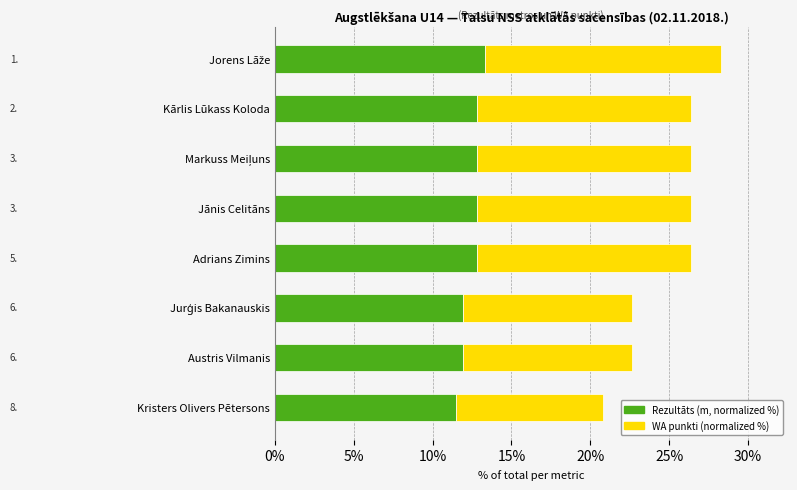

What is the total value across all series at Kārlis Lūkass Koloda?

26.4